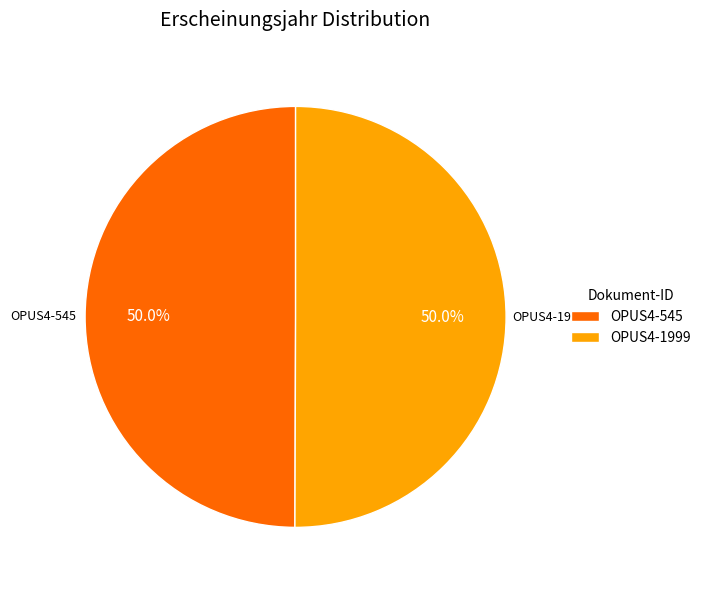

The OPUS4-545 slice represents 50% of the pie. True or false?

True